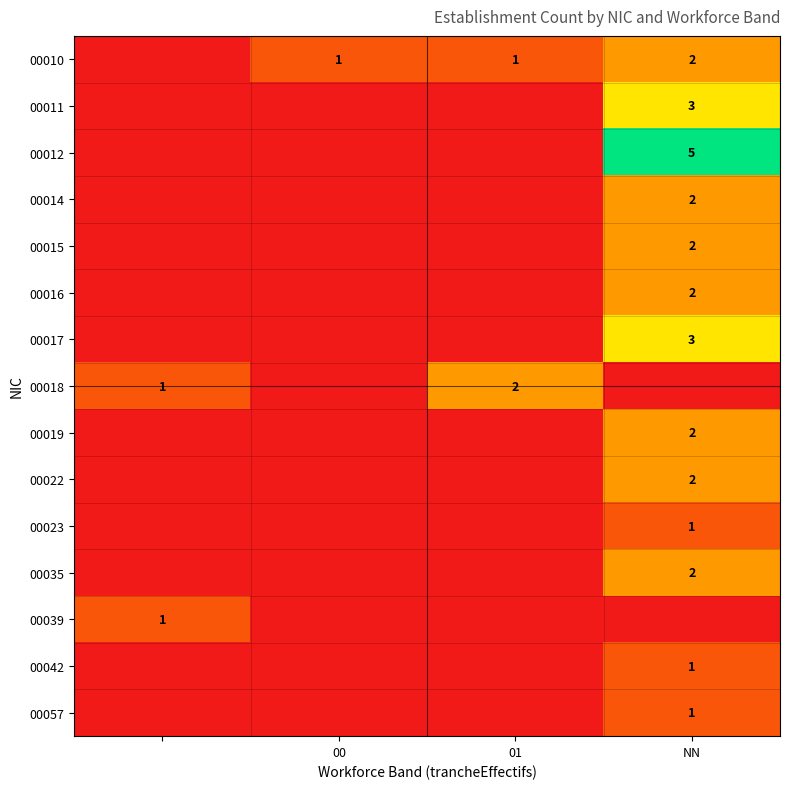

Is the value of 00042 at NN greater than the value of 00022 at NN?

No